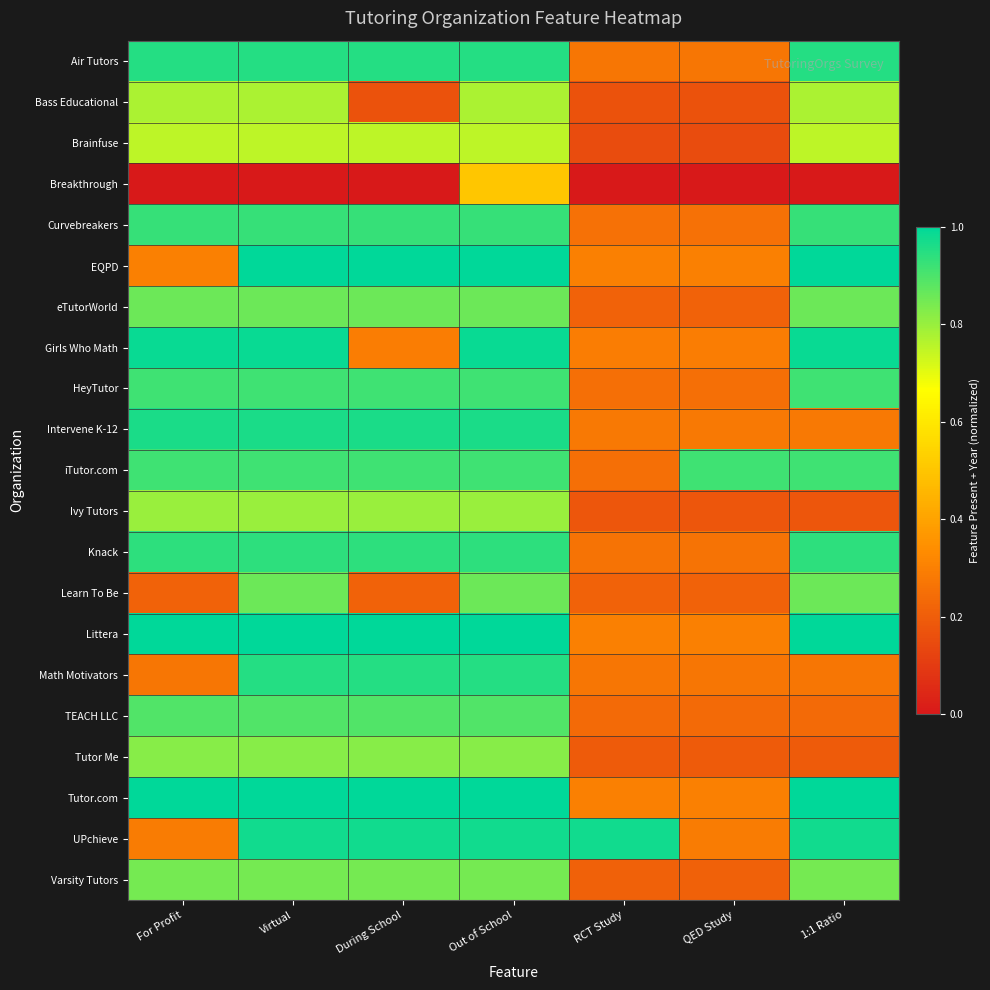

What is the total value across all series at For Profit?

15.4